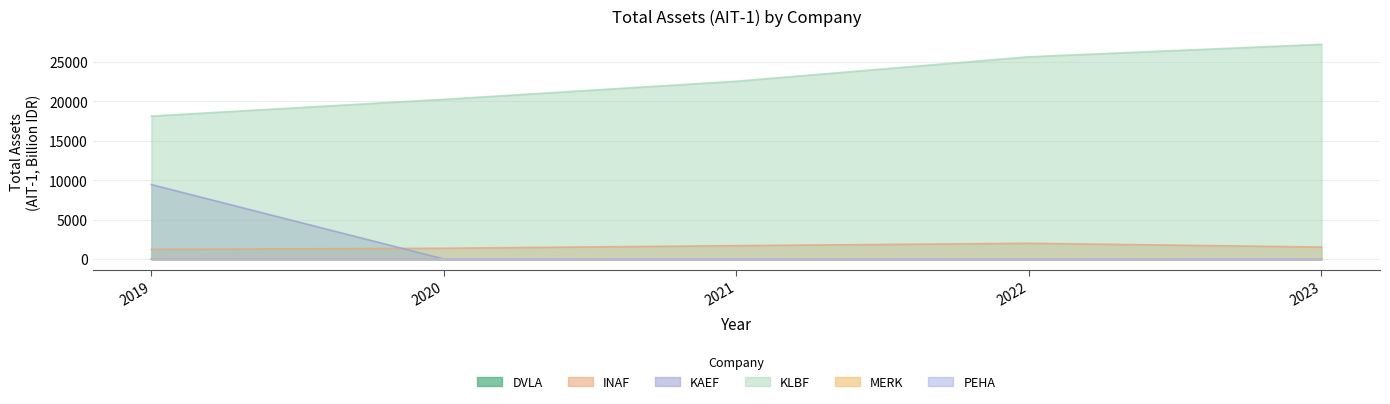

How many interior local peaks does the DVLA series have?

1